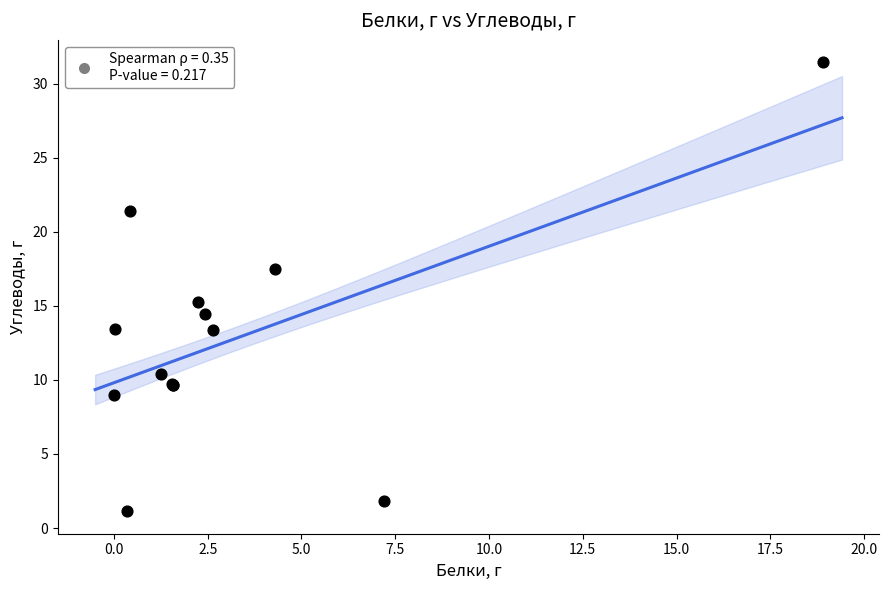

What Y value in the scatter plot is closest to 16?

15.3